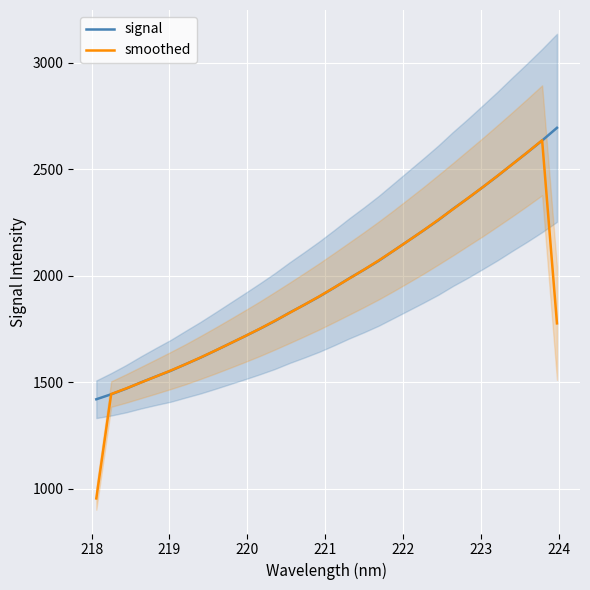

What is the value of the smoothed point at the 31st from the left?

2635.5